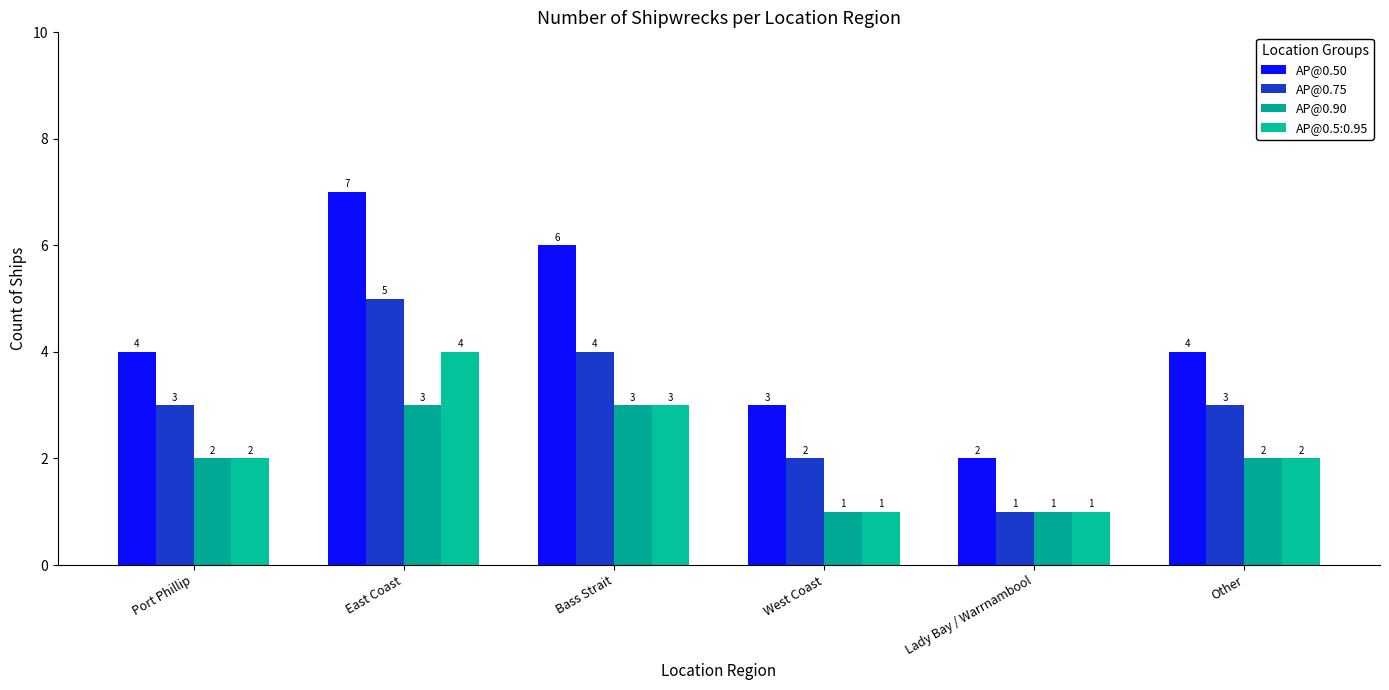

What is the sum of the AP@0.50 values at Other and Lady Bay / Warrnambool?

6